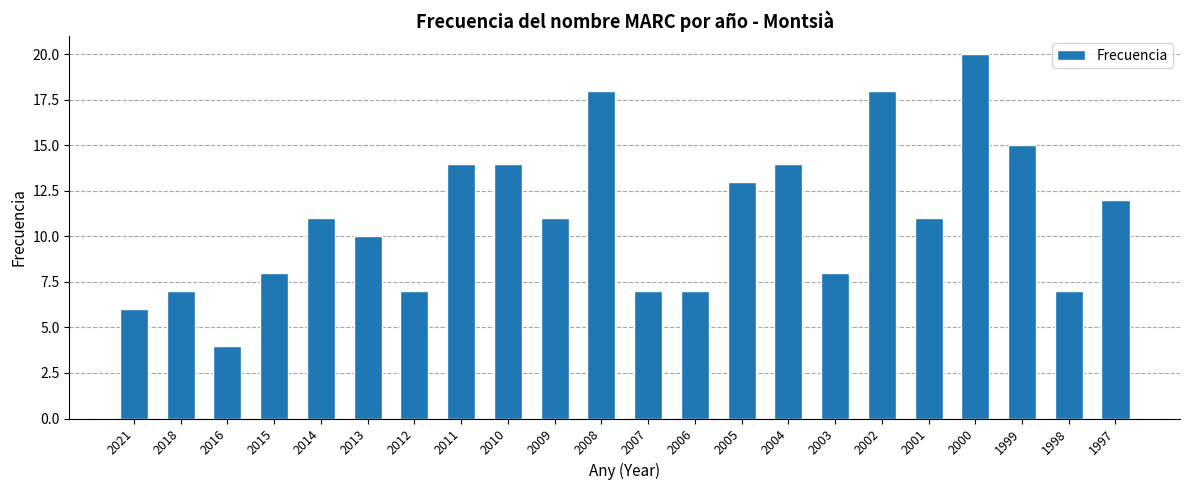

Approximately how many times larger is the value at 2006 compared to 2012?

1.0